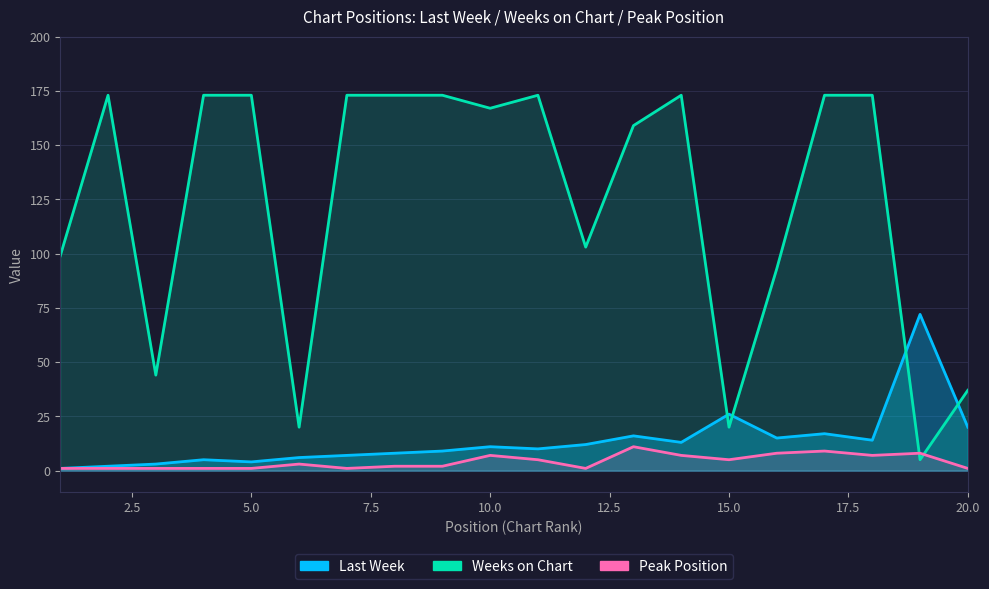

At how many categories does at least one series exceed 113?

12